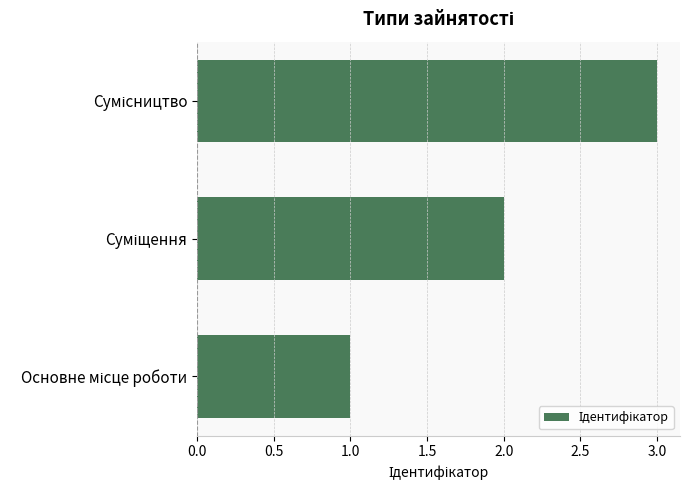

What is the greatest value displayed?

3